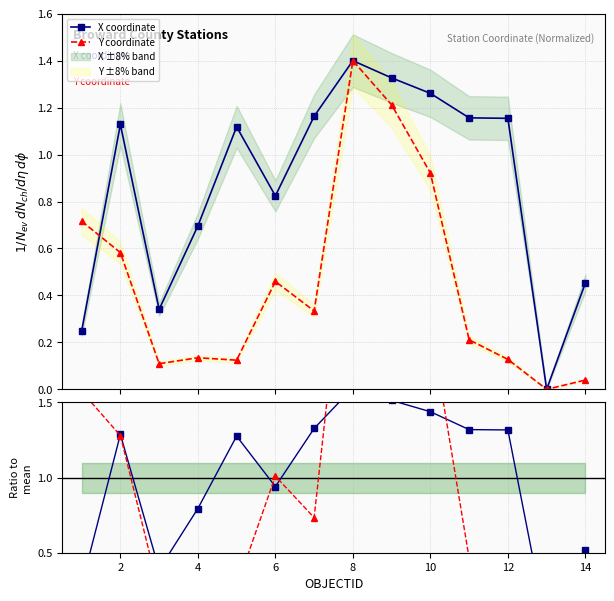

In Y coordinate, how many points are lower than both neighbors (excluding endpoints)?

4